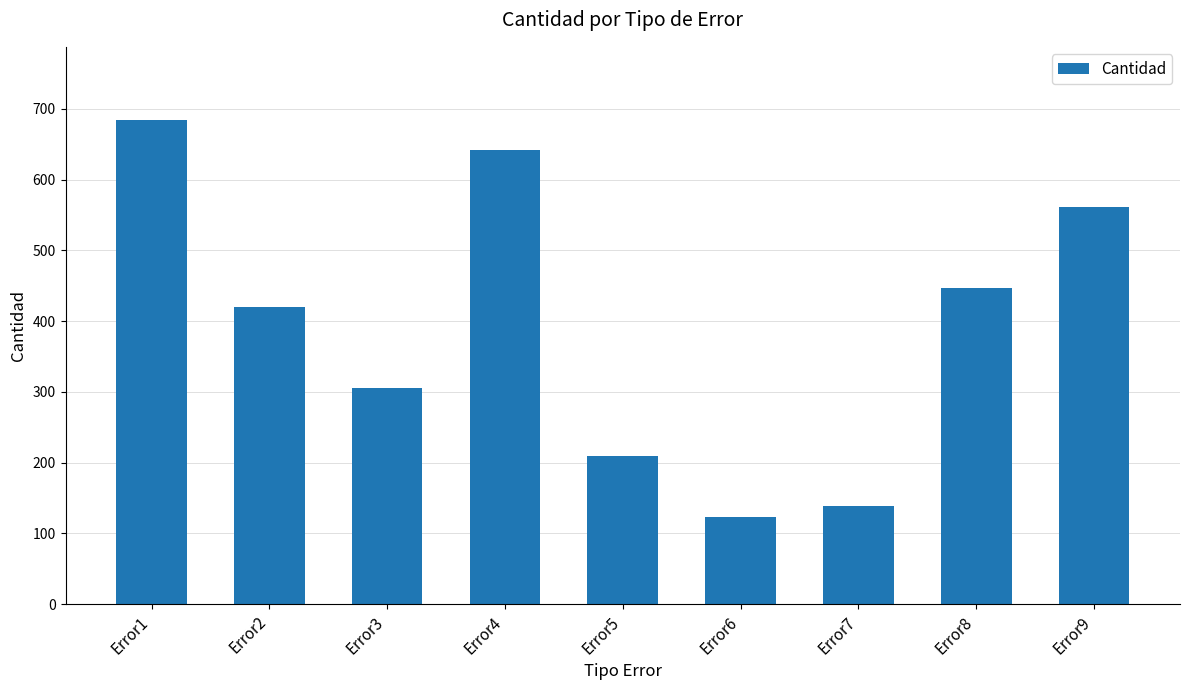

How many values are between 209 and 562?

5